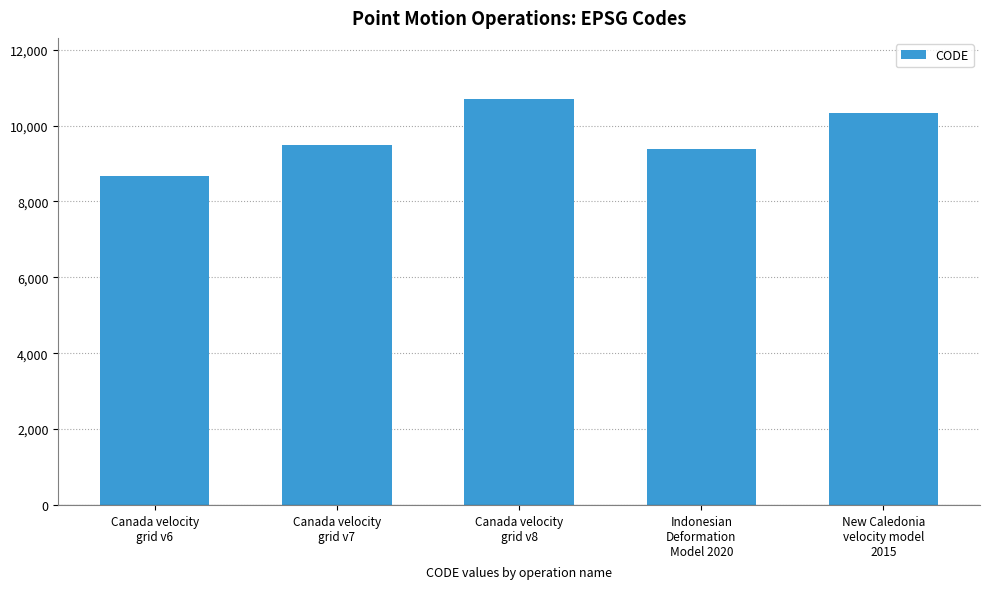

What is the label of the 2nd bar from the left?

Canada velocity
grid v7